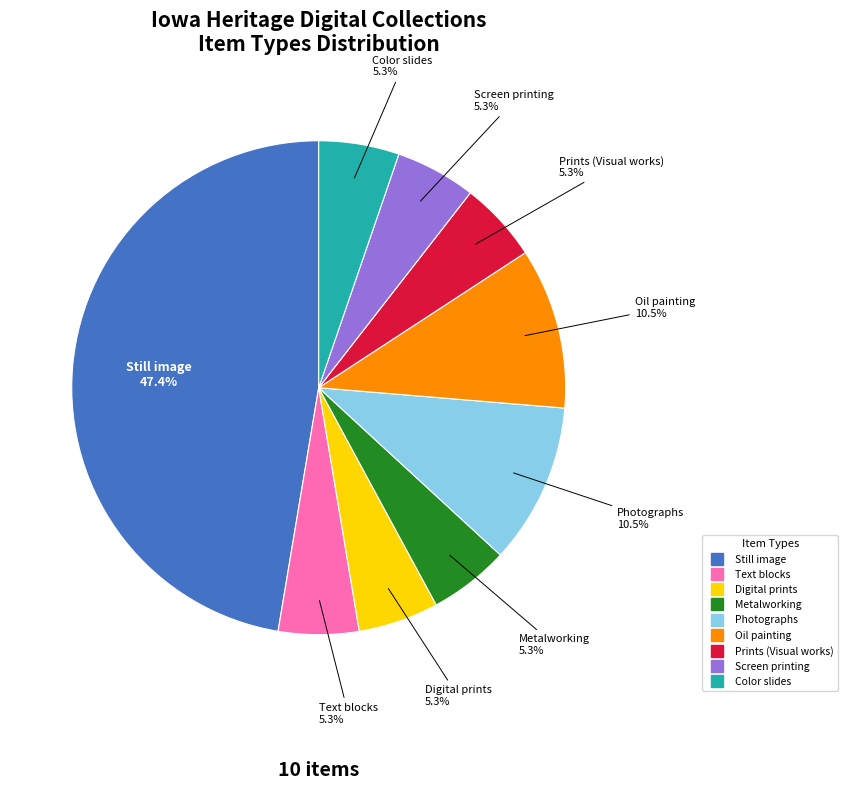

The Photographs slice represents 21% of the pie. True or false?

False